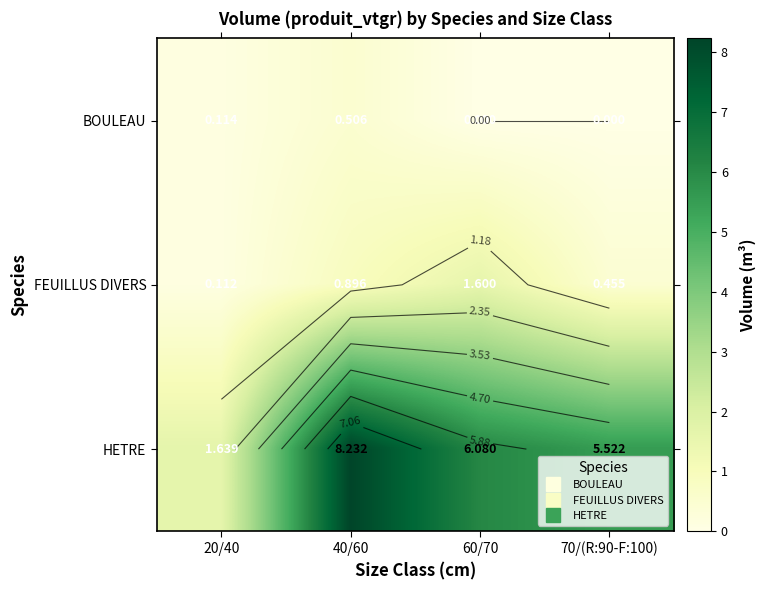

True or false: BOULEAU has a value of 0.0 at 70/(R:90-F:100).

True